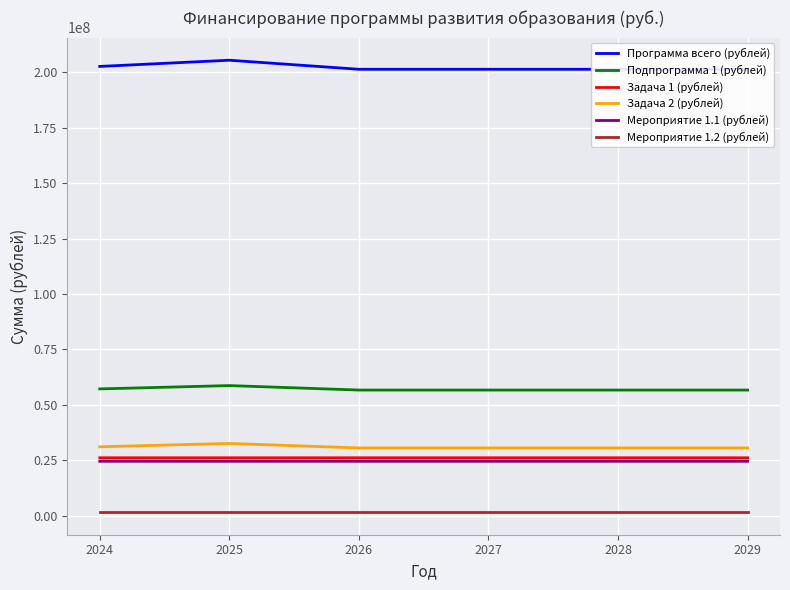

Reading left to right, list all the values displayed in this chart.

Программа всего (рублей): 2024=202735666	2025=205538686	2026=201447906	2027=201447906	2028=201447906	2029=201447906
Подпрограмма 1 (рублей): 2024=57194300	2025=58694800	2026=56674800	2027=56674800	2028=56674800	2029=56674800
Задача 1 (рублей): 2024=26114400	2025=26114900	2026=26114900	2027=26114900	2028=26114900	2029=26114900
Задача 2 (рублей): 2024=31079900	2025=32579900	2026=30559900	2027=30559900	2028=30559900	2029=30559900
Мероприятие 1.1 (рублей): 2024=24531400	2025=24531900	2026=24531900	2027=24531900	2028=24531900	2029=24531900
Мероприятие 1.2 (рублей): 2024=1583000	2025=1583000	2026=1583000	2027=1583000	2028=1583000	2029=1583000